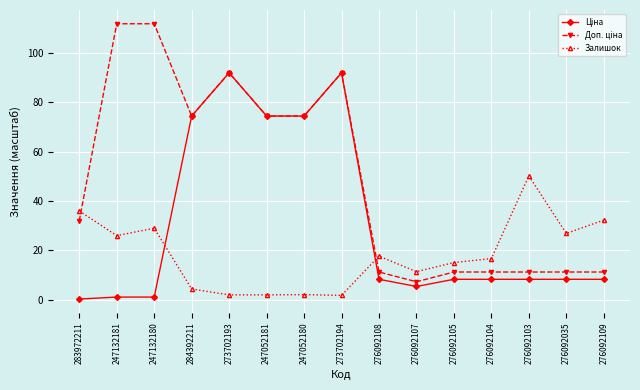

What is the total value across all series at 284392211?

153.3